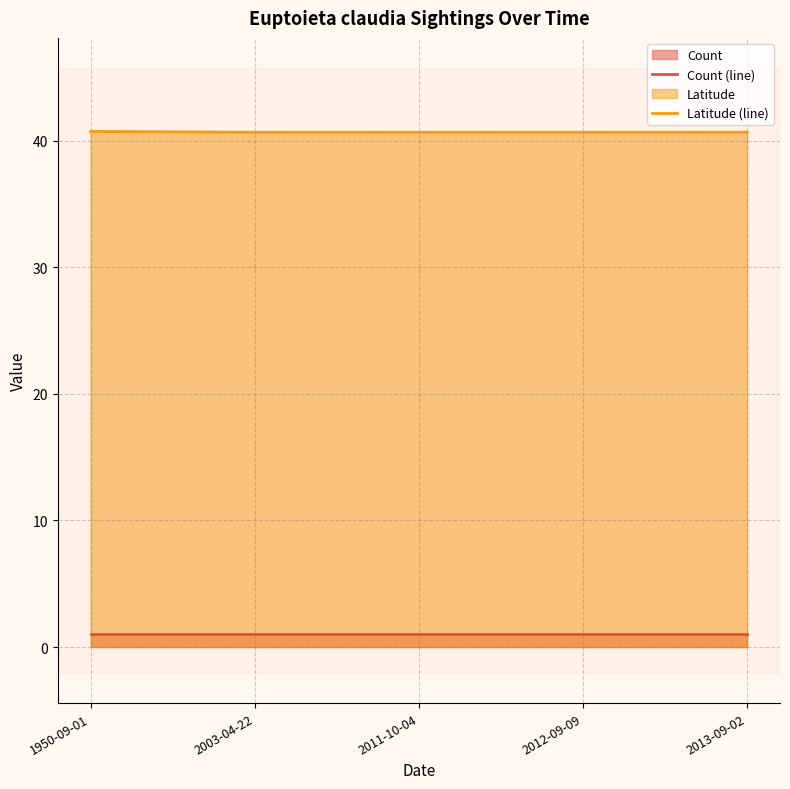

Is the value of Count (line) at 2003-04-22 greater than the value of Latitude (line) at 1950-09-01?

No